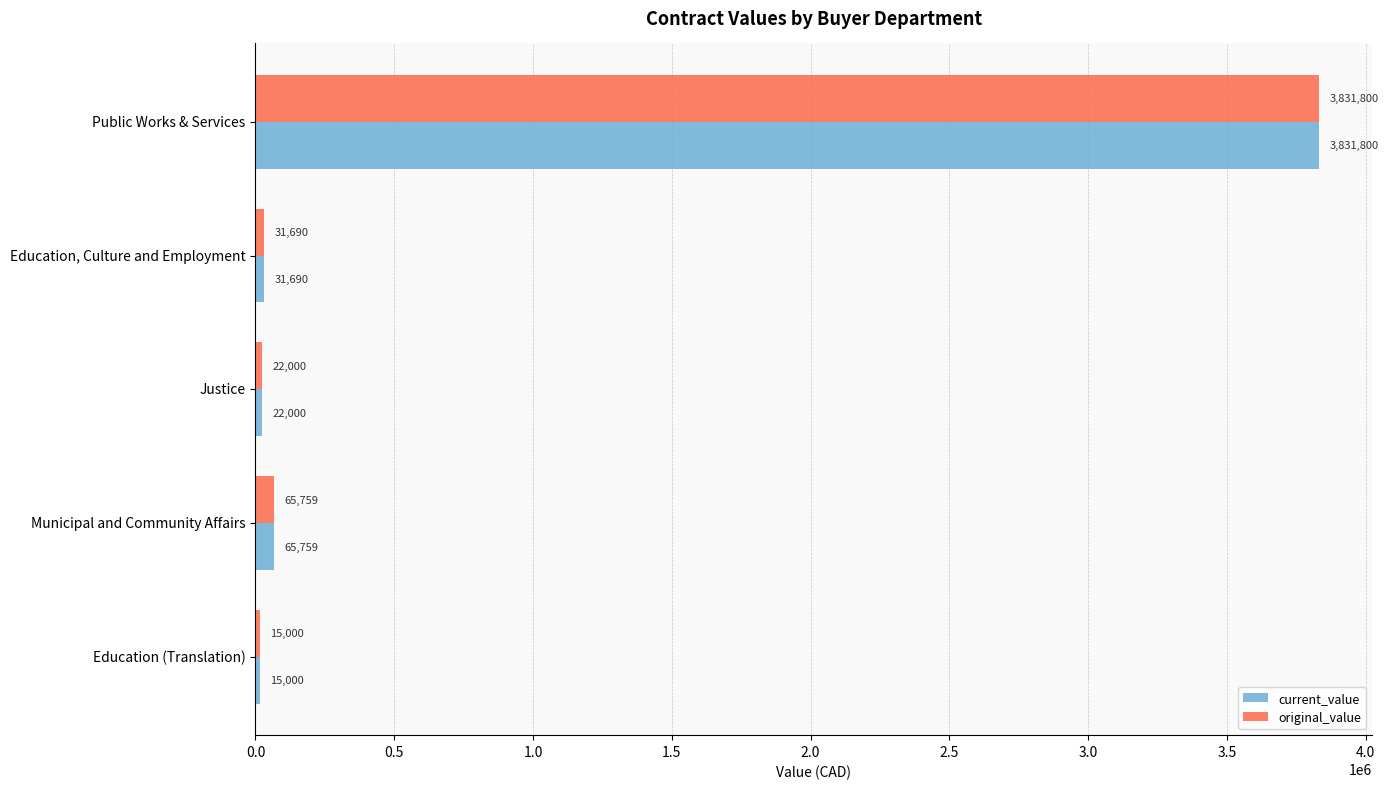

Rank the categories by current_value value from lowest to highest.

Education (Translation), Justice, Education, Culture and Employment, Municipal and Community Affairs, Public Works & Services